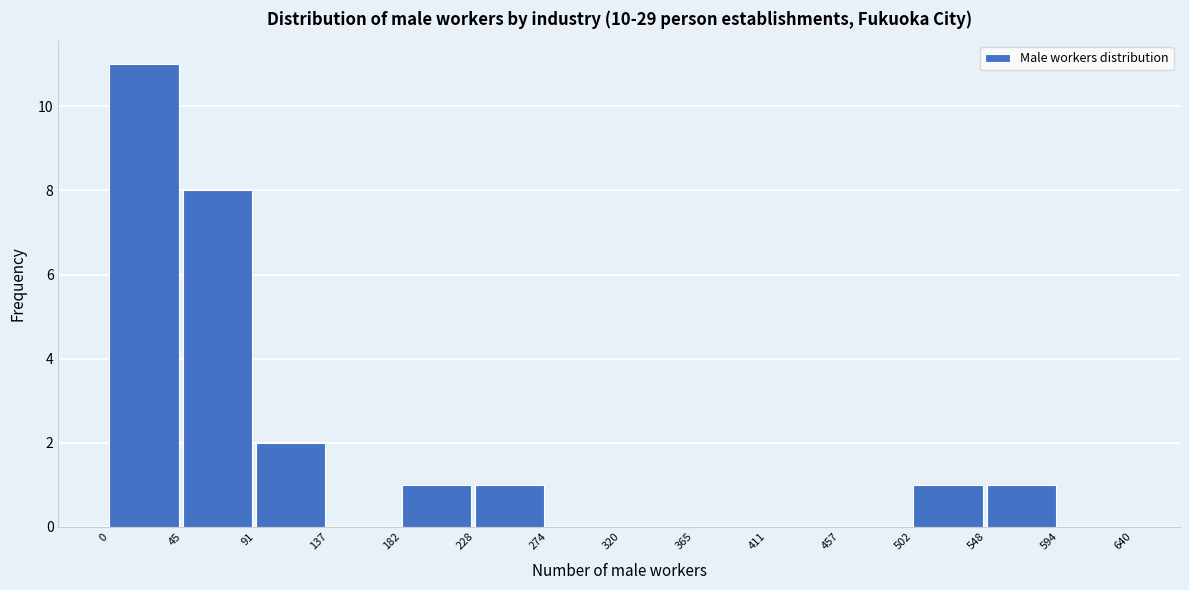

Over which range of the x-axis is the bar tallest?

0 to 45